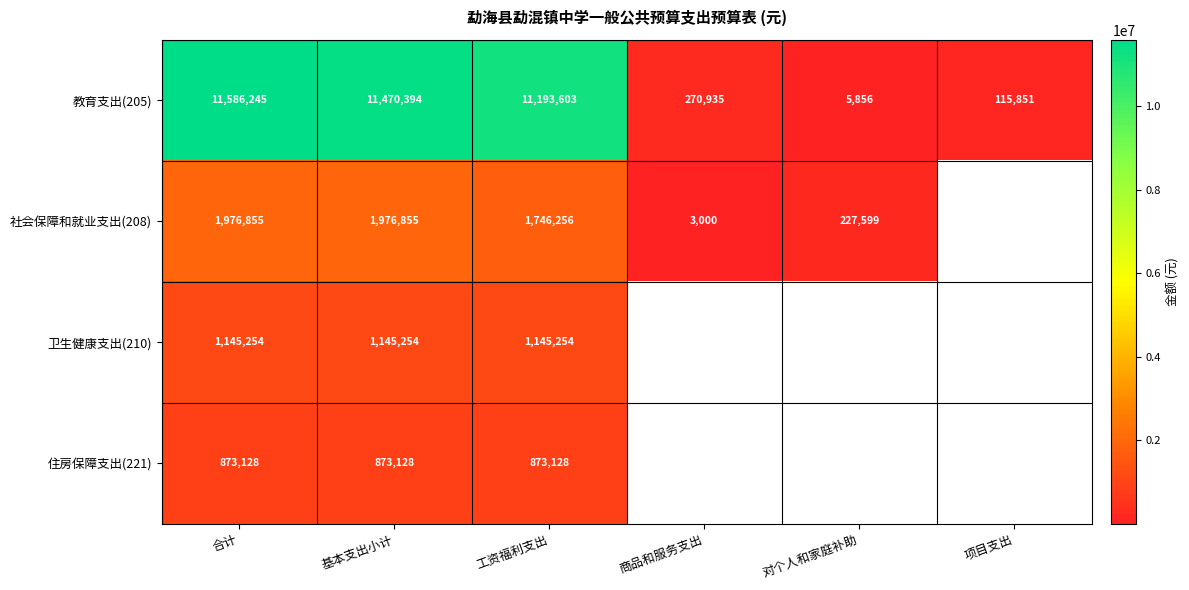

Rank the categories by 教育支出(205) value from highest to lowest.

合计, 基本支出小计, 工资福利支出, 商品和服务支出, 项目支出, 对个人和家庭补助